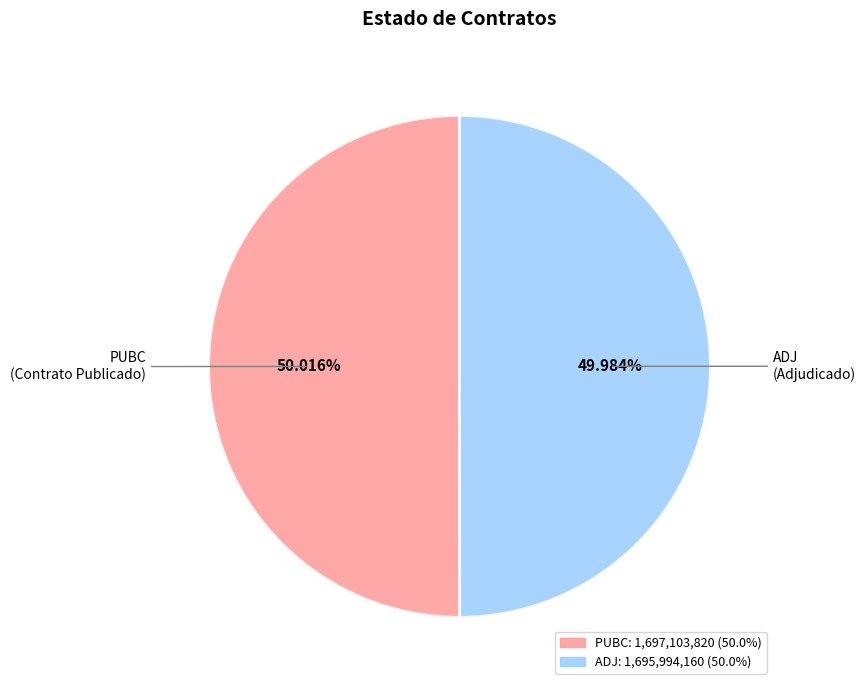

Approximately how many times larger is the value at PUBC compared to ADJ?

1.0